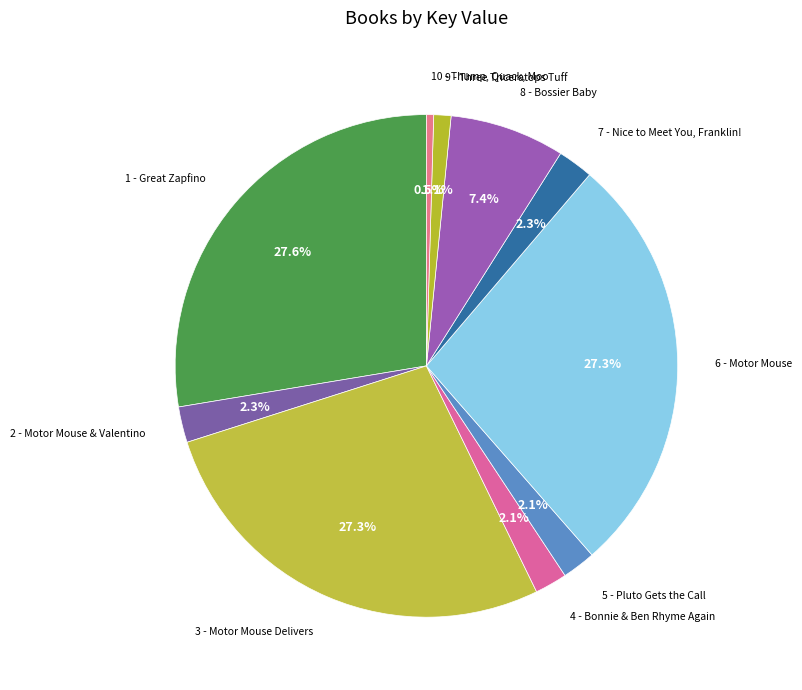

Which has a higher value, 8 - Bossier Baby or 9 - Three Triceratops Tuff?

8 - Bossier Baby